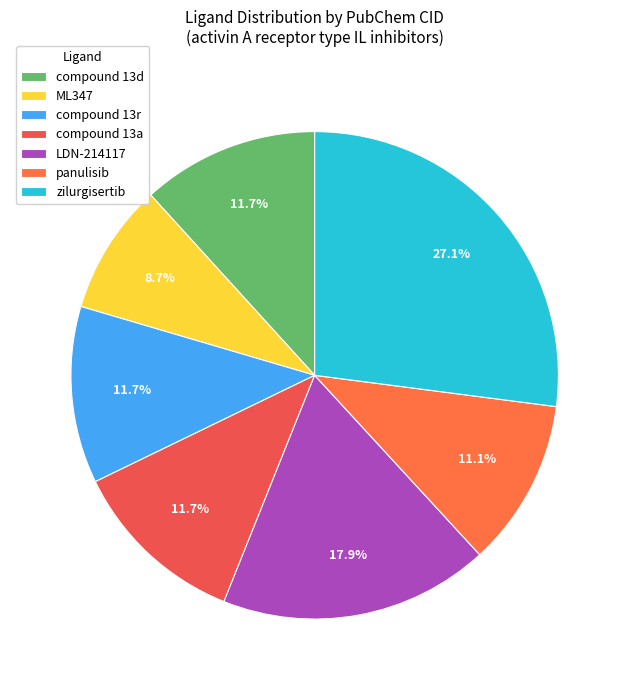

Which category has the smallest portion of the pie?

ML347